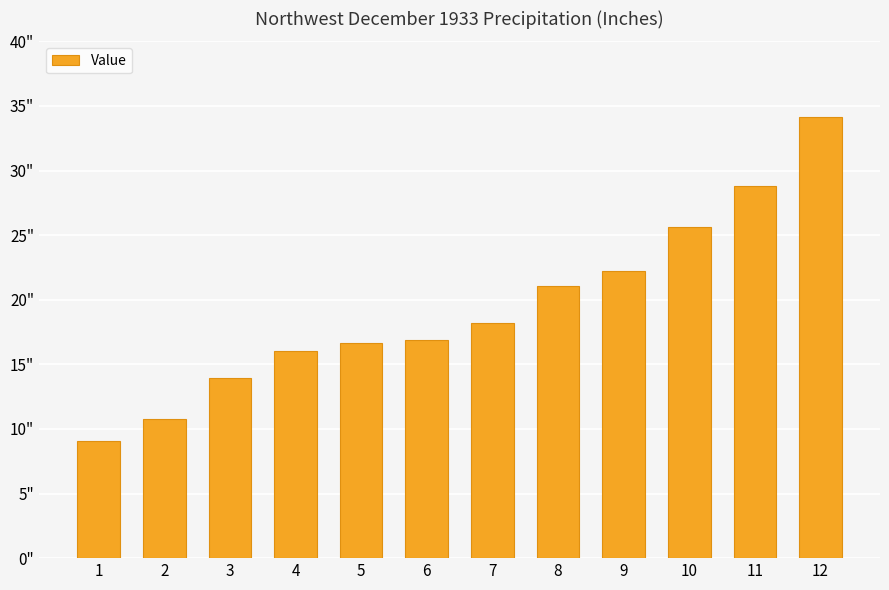

Does the chart contain any negative values?

No